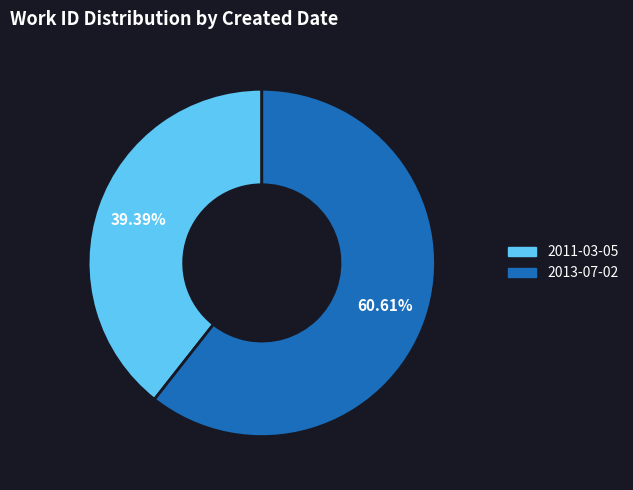

Between 2013-07-02 and 2011-03-05, which is larger?

2013-07-02